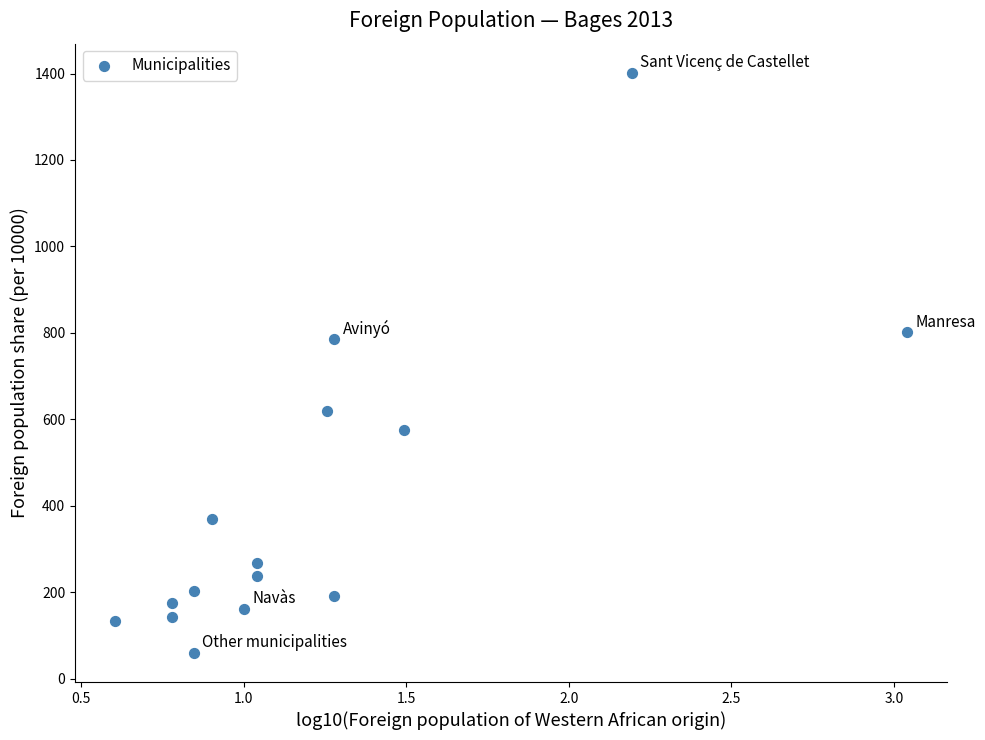

What is the range of Y values (max minus min)?

1343